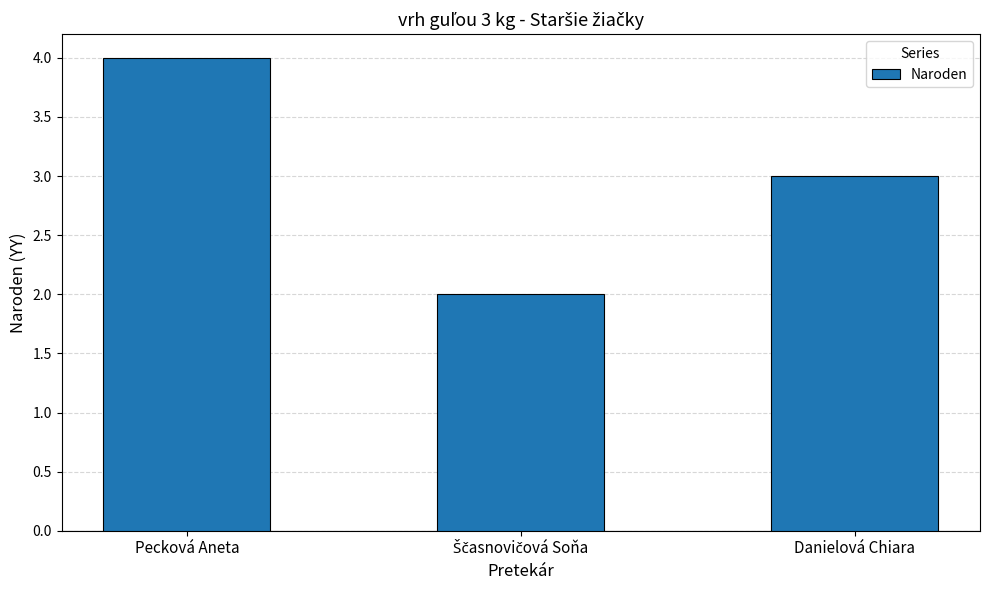

What is the value of the 1st bar from the left?

4